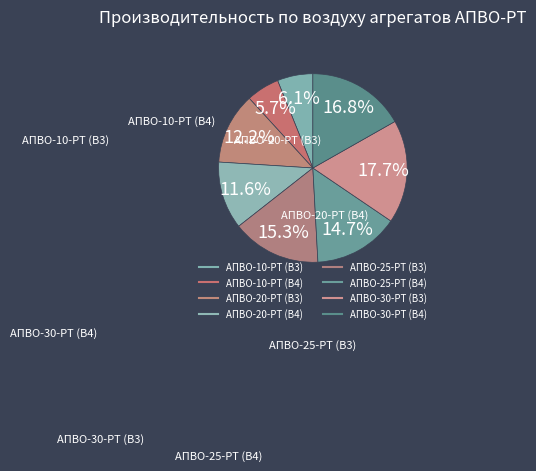

Count the number of slices in the pie.

8